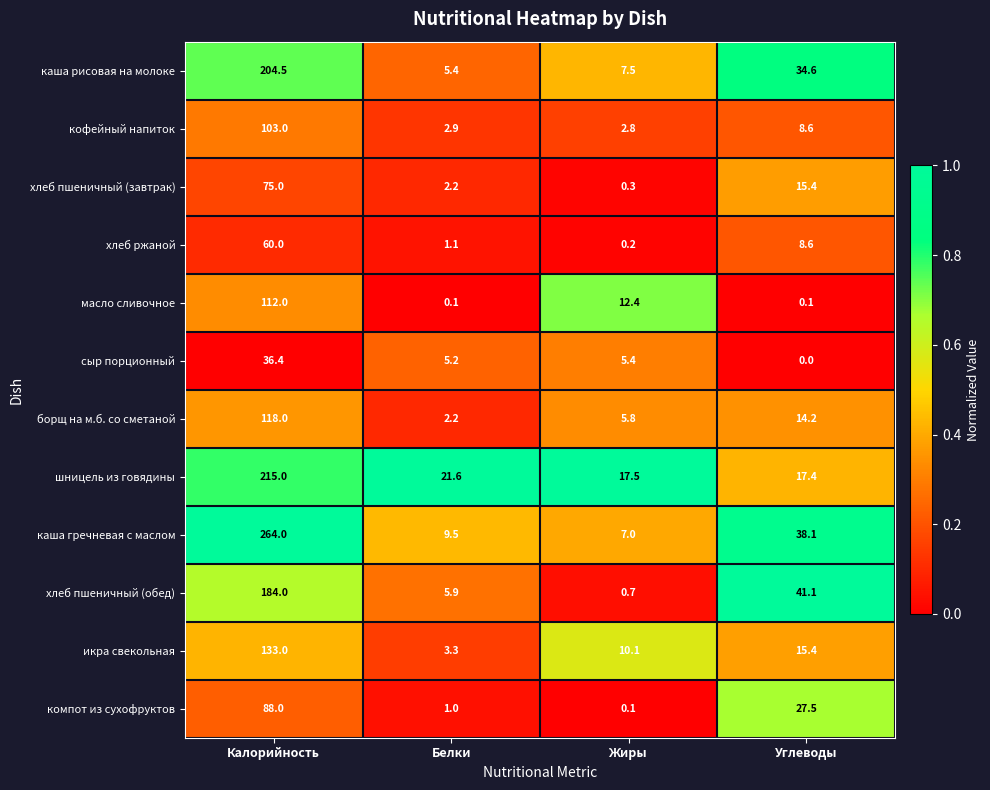

Rank the series by their maximum value, from highest to lowest.

каша гречневая с маслом, шницель из говядины, каша рисовая на молоке, хлеб пшеничный (обед), икра свекольная, борщ на м.б. со сметаной, масло сливочное, кофейный напиток, компот из сухофруктов, хлеб пшеничный (завтрак), хлеб ржаной, сыр порционный